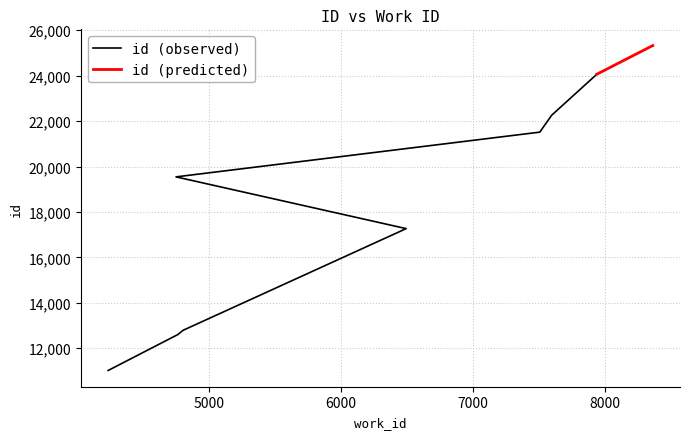

What is the lowest value of the work_id series?

4233